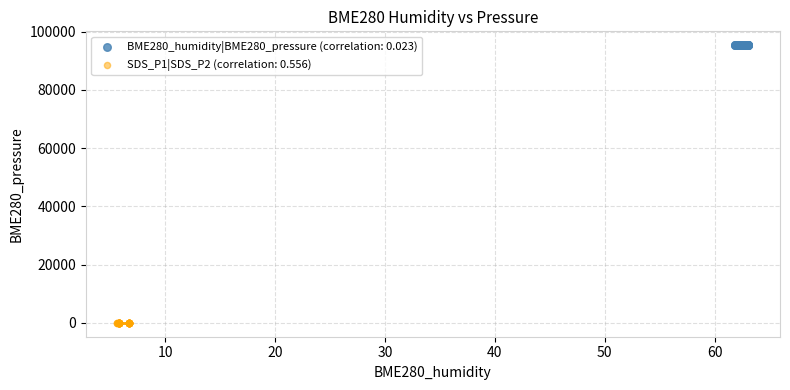

Which series reaches the minimum Y coordinate?

SDS_P1|SDS_P2 (correlation: 0.556)